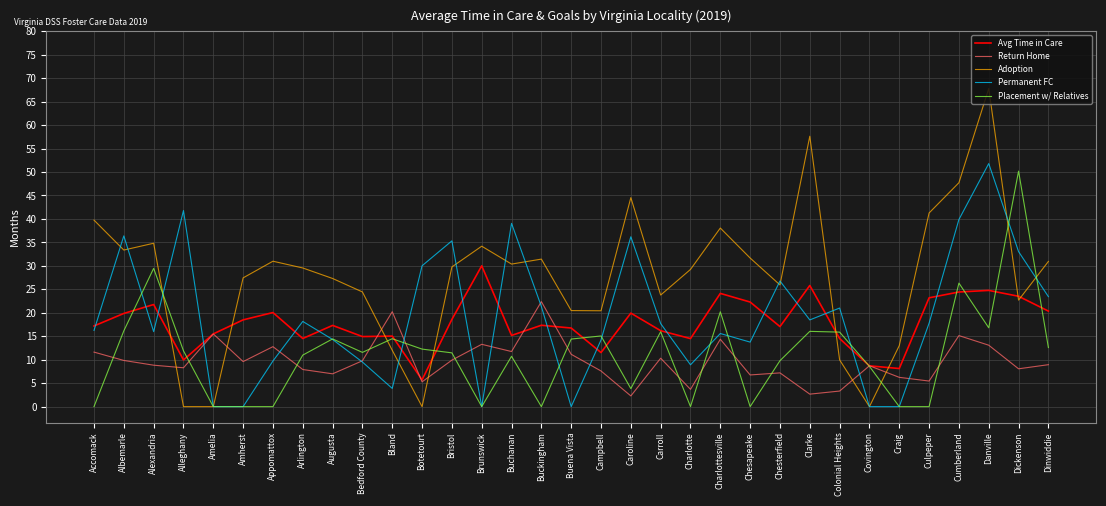

Read the Adoption value at Charlottesville.

38.1